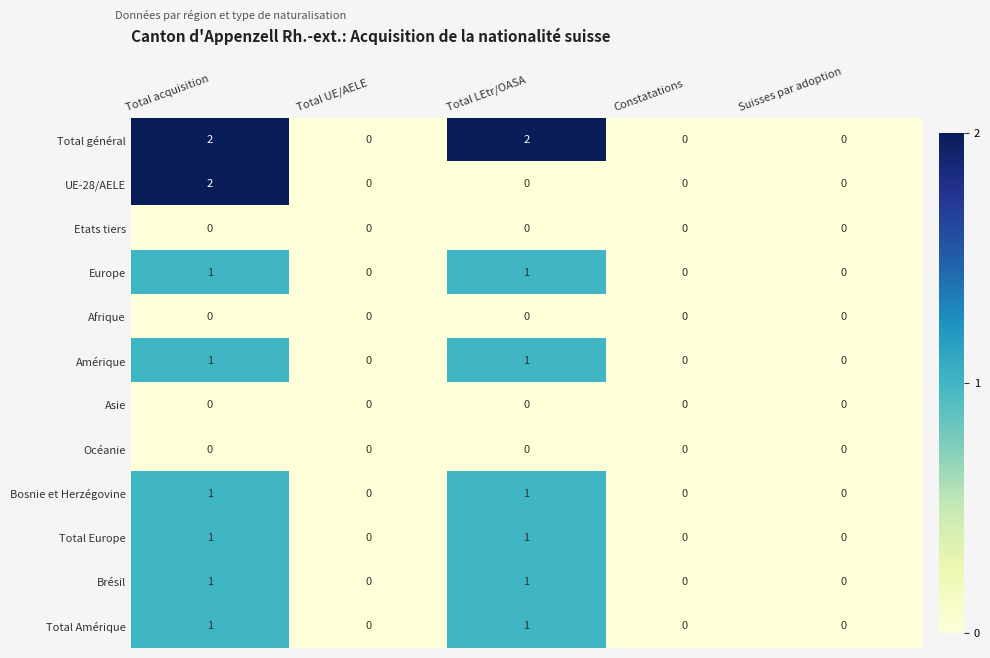

Count the Total Europe values in the range 0 to 1.

5